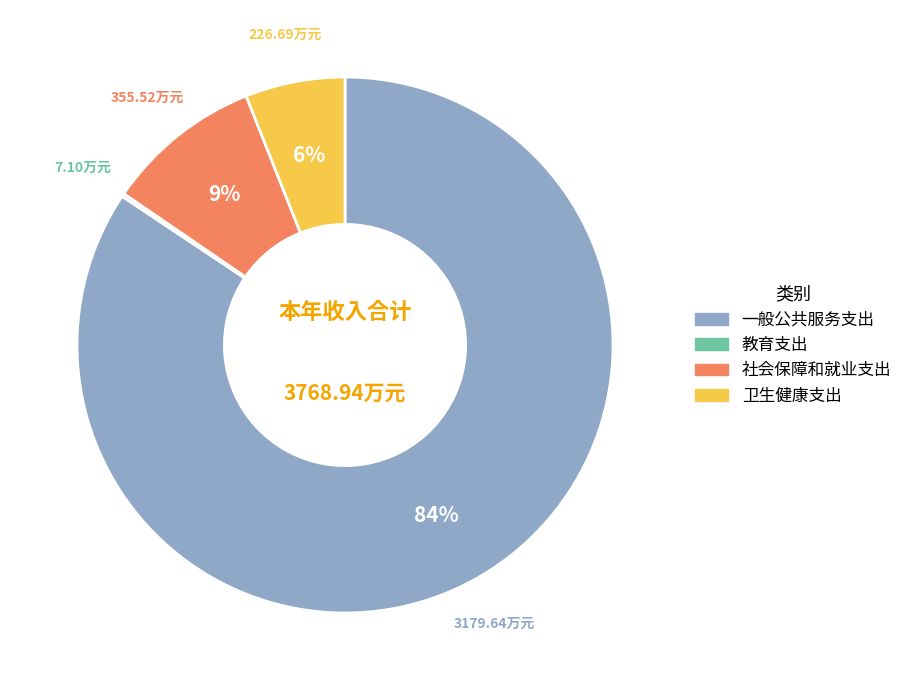

True or false: 一般公共服务支出 accounts for 74% of the total.

False